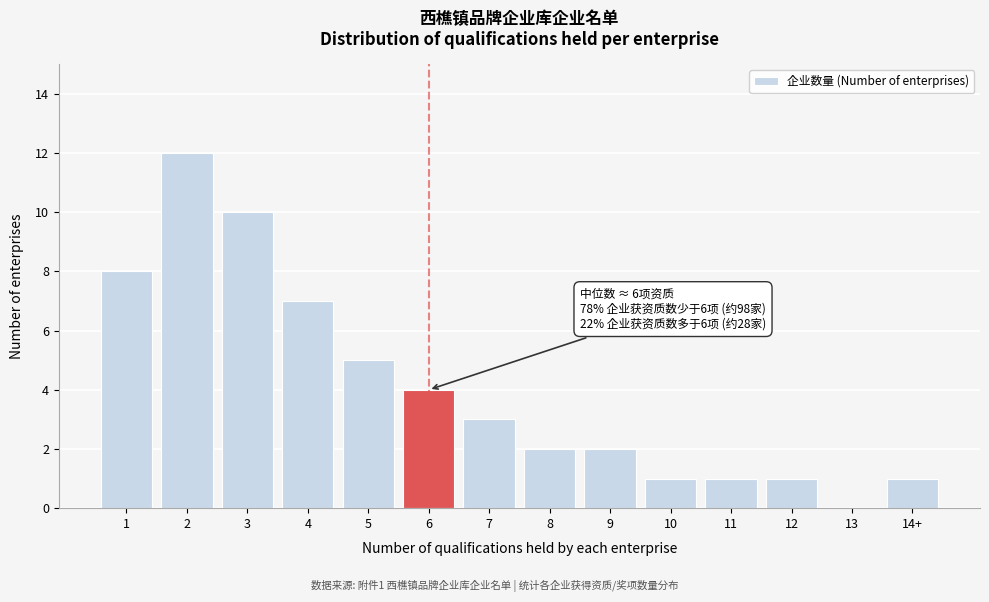

Reading left to right, list all the values displayed in this chart.

1=8	2=12	3=10	4=7	5=5	6=4	7=3	8=2	9=2	10=1	11=1	12=1	13=0	14+=1